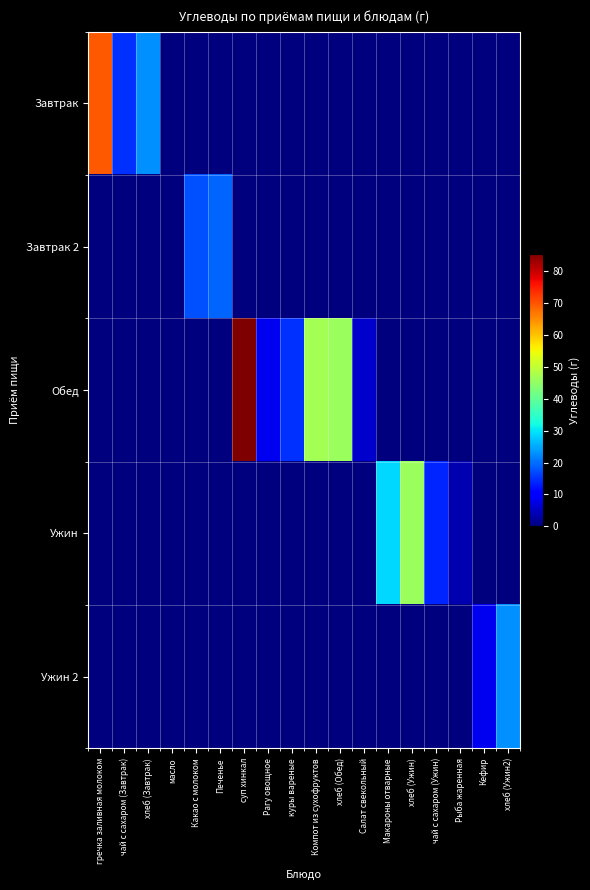

Reading left to right, what are all the values shown in this chart?

Завтрак: гречка заливная молоком=69.4	чай с сахаром (Завтрак)=15.0	хлеб (Завтрак)=22.9	масло=0.1	Какао с молоком=0.0	Печенье=0.0	суп хинкал=0.0	Рагу овощное=0.0	куры вареные=0.0	Компот из сухофруктов=0.0	хлеб (Обед)=0.0	Салат свекольный=0.0	Макароны отварные=0.0	хлеб (Ужин)=0.0	чай с сахаром (Ужин)=0.0	Рыба жаренная=0.0	Кефир=0.0	хлеб (Ужин2)=0.0
Завтрак 2: гречка заливная молоком=0.0	чай с сахаром (Завтрак)=0.0	хлеб (Завтрак)=0.0	масло=0.0	Какао с молоком=17.6	Печенье=19.3	суп хинкал=0.0	Рагу овощное=0.0	куры вареные=0.0	Компот из сухофруктов=0.0	хлеб (Обед)=0.0	Салат свекольный=0.0	Макароны отварные=0.0	хлеб (Ужин)=0.0	чай с сахаром (Ужин)=0.0	Рыба жаренная=0.0	Кефир=0.0	хлеб (Ужин2)=0.0
Обед: гречка заливная молоком=0.0	чай с сахаром (Завтрак)=0.0	хлеб (Завтрак)=0.0	масло=0.0	Какао с молоком=0.0	Печенье=0.0	суп хинкал=85.4	Рагу овощное=8.4	куры вареные=15.0	Компот из сухофруктов=47.0	хлеб (Обед)=45.8	Салат свекольный=6.0	Макароны отварные=0.0	хлеб (Ужин)=0.0	чай с сахаром (Ужин)=0.0	Рыба жаренная=0.0	Кефир=0.0	хлеб (Ужин2)=0.0
Ужин: гречка заливная молоком=0.0	чай с сахаром (Завтрак)=0.0	хлеб (Завтрак)=0.0	масло=0.0	Какао с молоком=0.0	Печенье=0.0	суп хинкал=0.0	Рагу овощное=0.0	куры вареные=0.0	Компот из сухофруктов=0.0	хлеб (Обед)=0.0	Салат свекольный=0.0	Макароны отварные=29.0	хлеб (Ужин)=45.8	чай с сахаром (Ужин)=14.0	Рыба жаренная=4.0	Кефир=0.0	хлеб (Ужин2)=0.0
Ужин 2: гречка заливная молоком=0.0	чай с сахаром (Завтрак)=0.0	хлеб (Завтрак)=0.0	масло=0.0	Какао с молоком=0.0	Печенье=0.0	суп хинкал=0.0	Рагу овощное=0.0	куры вареные=0.0	Компот из сухофруктов=0.0	хлеб (Обед)=0.0	Салат свекольный=0.0	Макароны отварные=0.0	хлеб (Ужин)=0.0	чай с сахаром (Ужин)=0.0	Рыба жаренная=0.0	Кефир=8.4	хлеб (Ужин2)=22.9